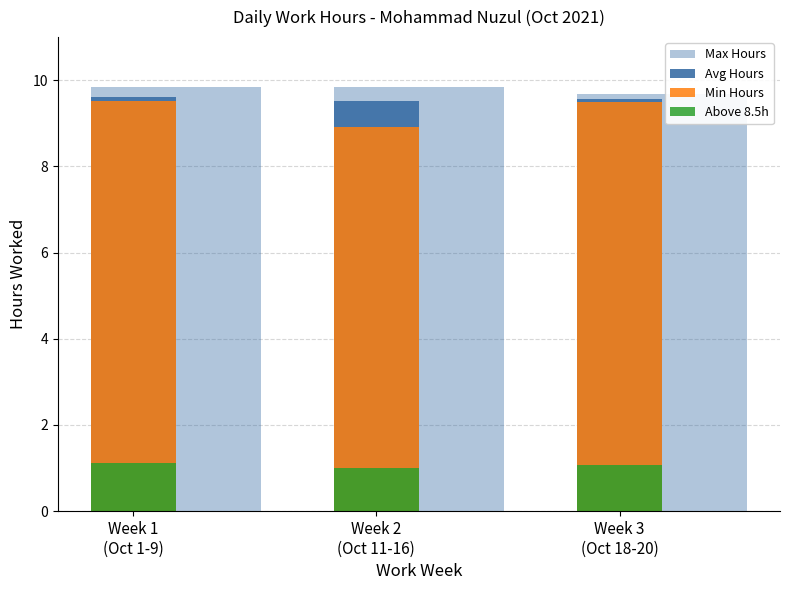

Reading left to right, transcribe all the data shown in this chart.

Max Hours: 9.8	9.8	9.7
Avg Hours: 9.6	9.5	9.6
Min Hours: 9.5	8.9	9.5
Above 8.5h: 1.1	1.0	1.1